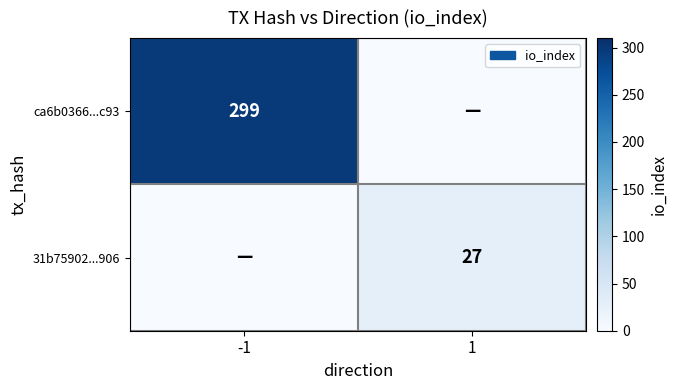

What is the total value across all series at -1?

299